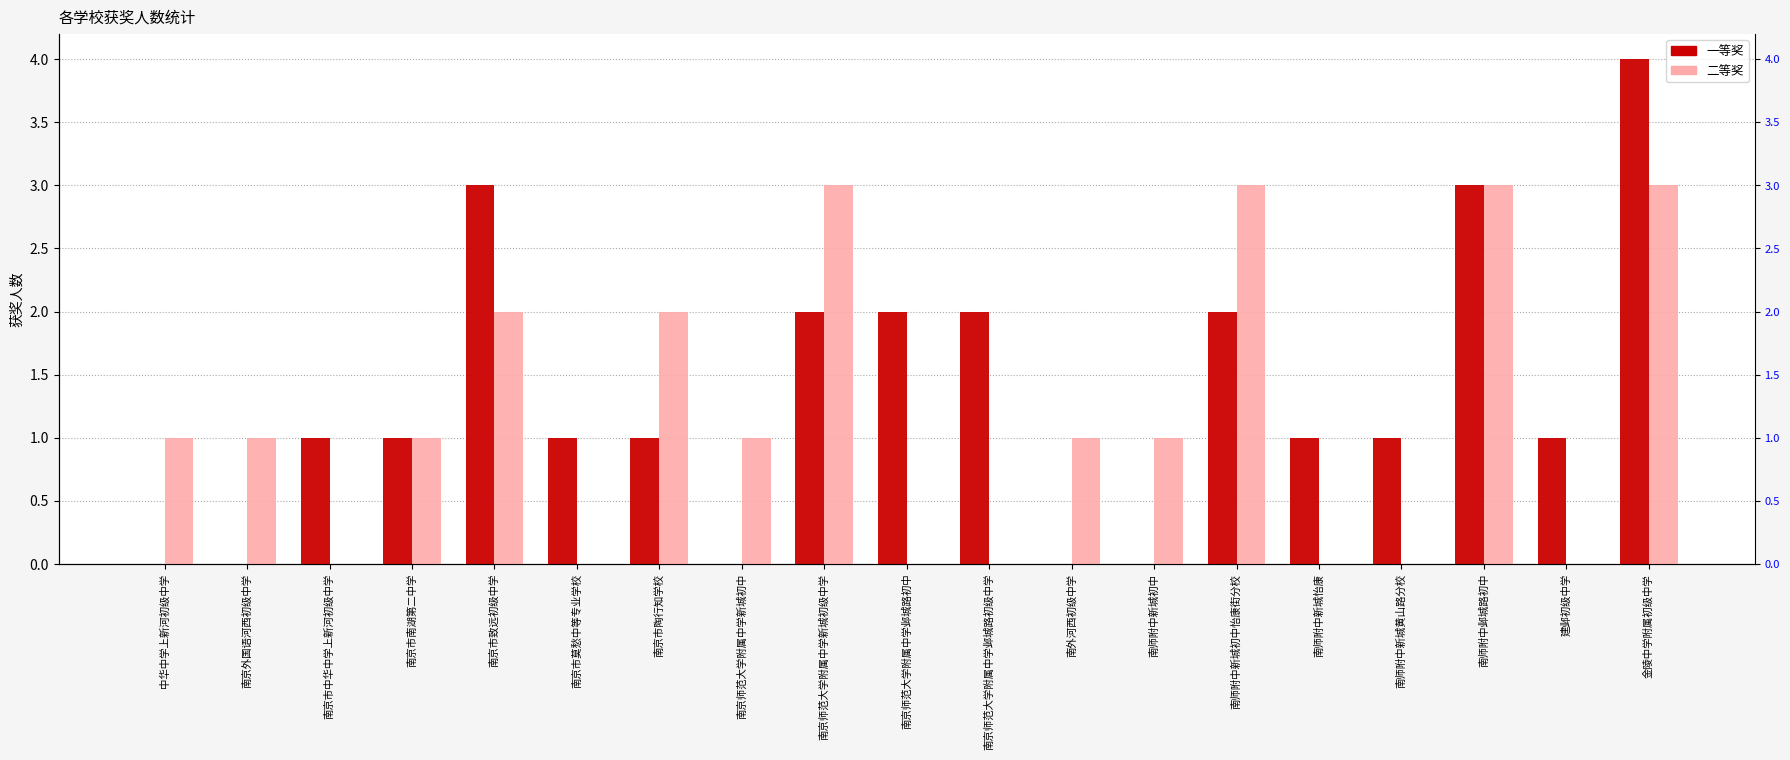

At which category is the sum across all series the highest?

金陵中学附属初级中学